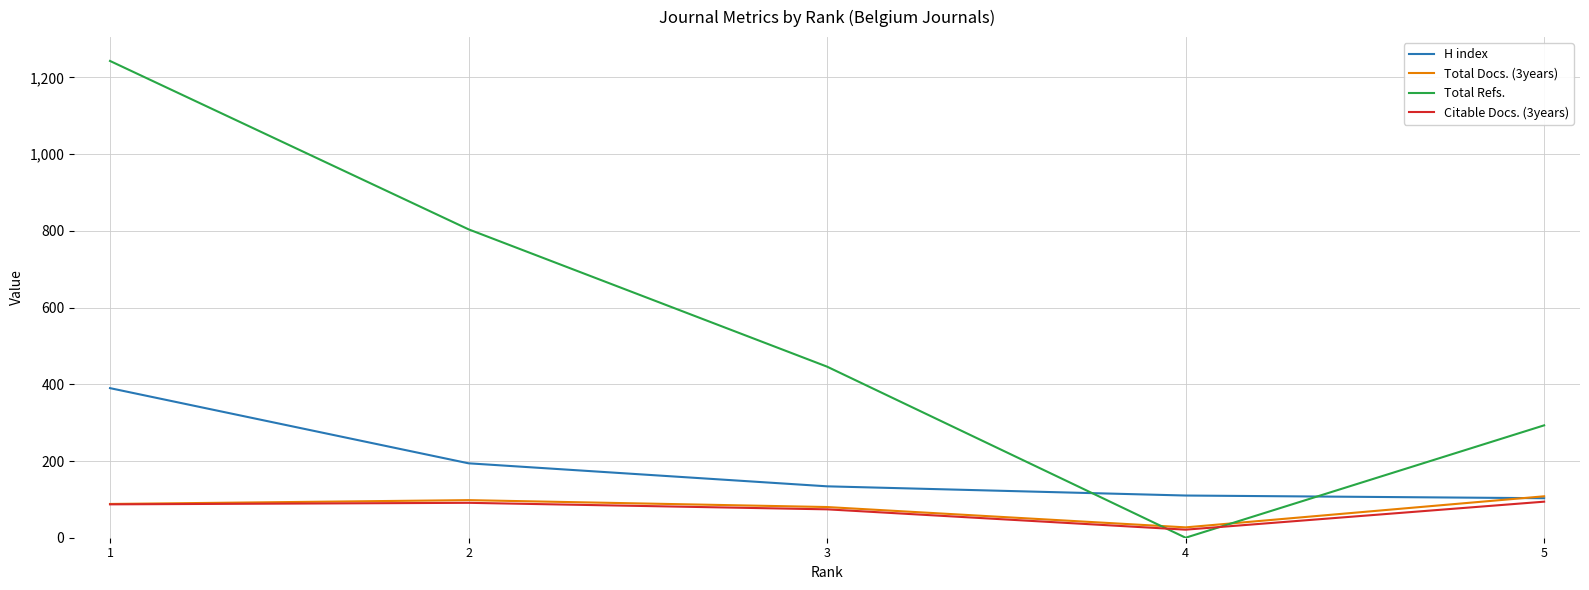

How many categories are shown in the chart?

5